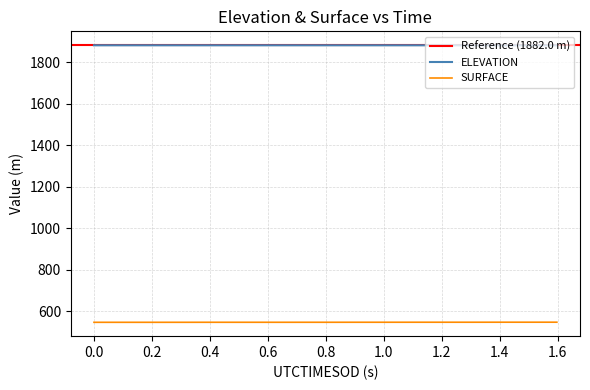

Which series has the widest spread of values?

SURFACE